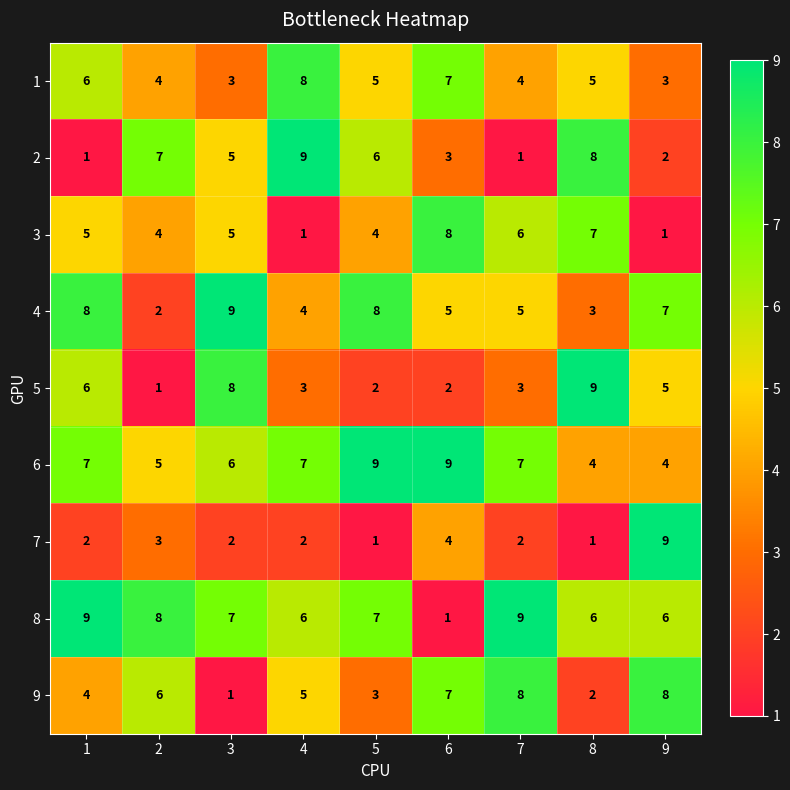

The 7 series shows 4 at 2. True or false?

False